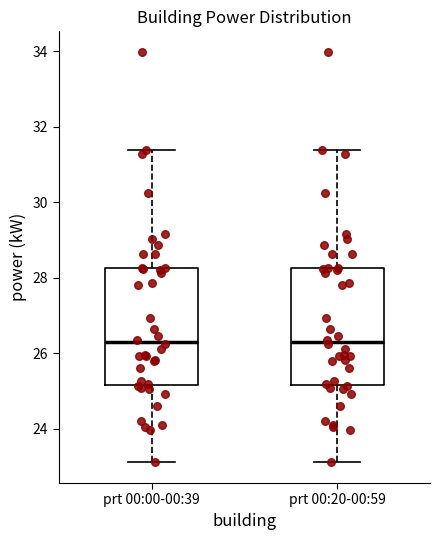

Reading left to right, transcribe this box plot: for each box, give where its median line is, the range the box spans, and where its two whiskers end, as read against the y-axis. The values are not printed on the chart, so give them approximately, as read against the axis.

prt 00:00-00:39: median 26.2, box 25.2 to 28.2, whiskers 23.2 to 31.4
prt 00:20-00:59: median 26.2, box 25.2 to 28.2, whiskers 23.2 to 31.4